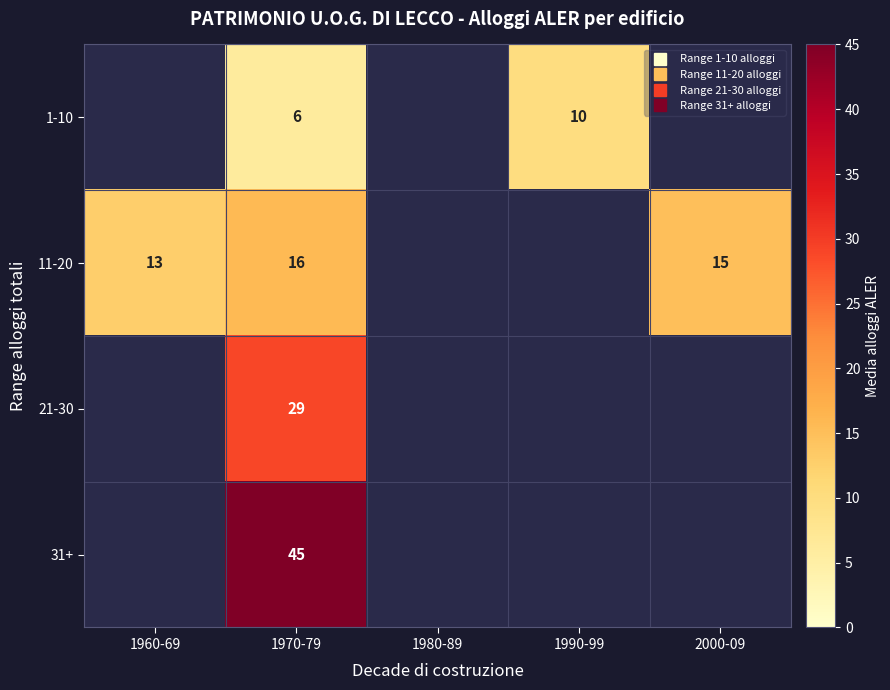

Between 1990-99 and 2000-09, which is larger?

2000-09